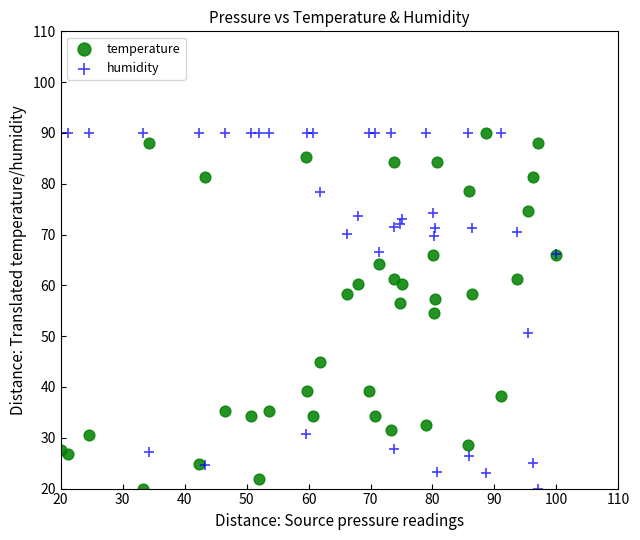

What is the X range (max minus min) for the scatter plot?

80.0